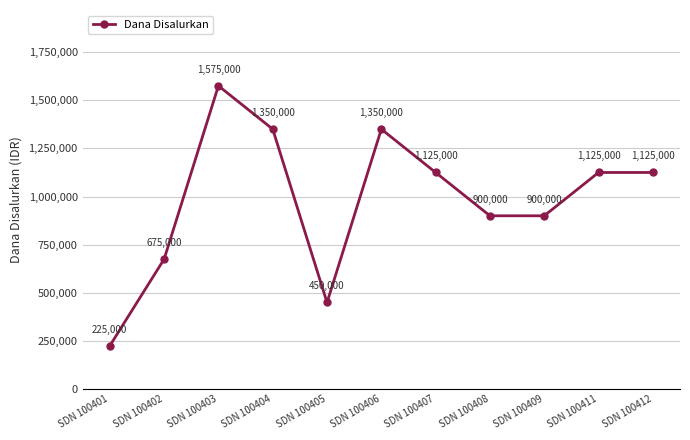

How many data points are less than 1125000?

5